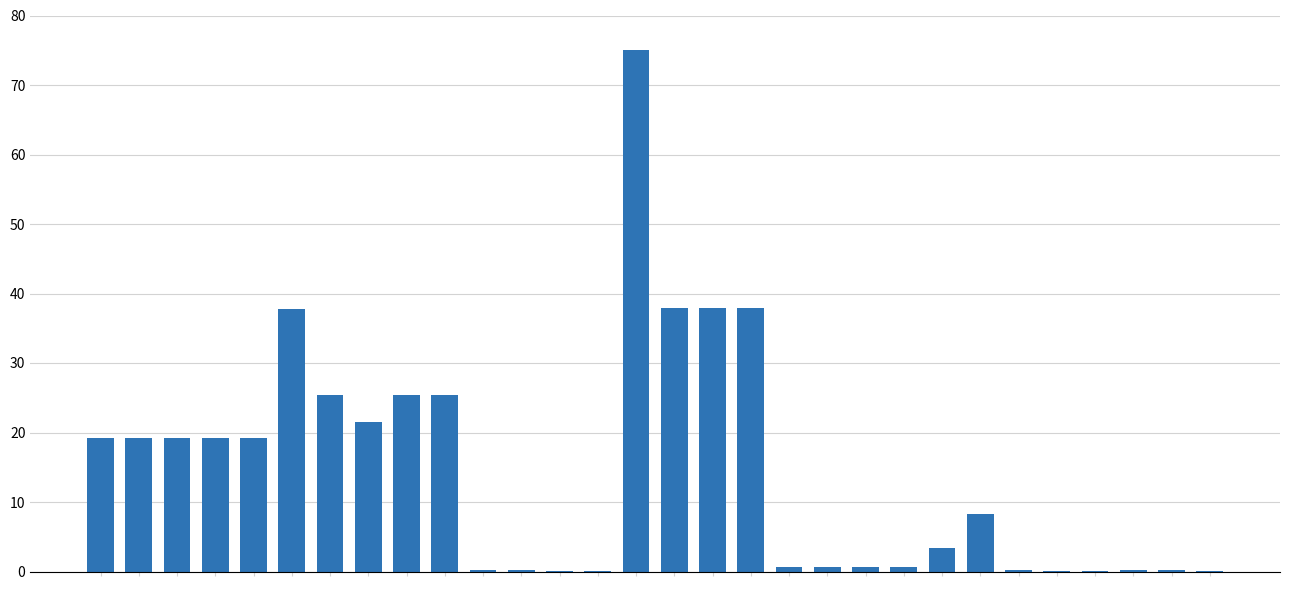

What is the sum of all values?

435.4